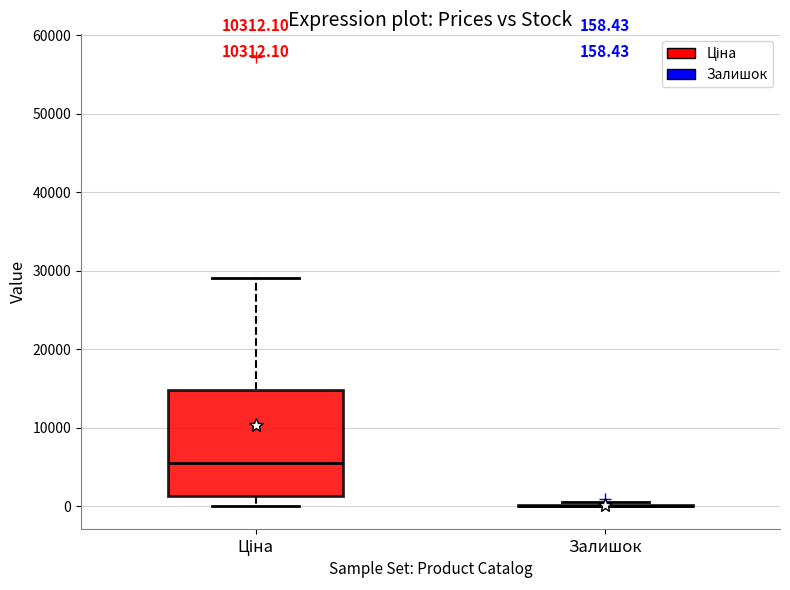

Comparing the boxes themselves (not the whiskers), which one is the tallest?

Ціна